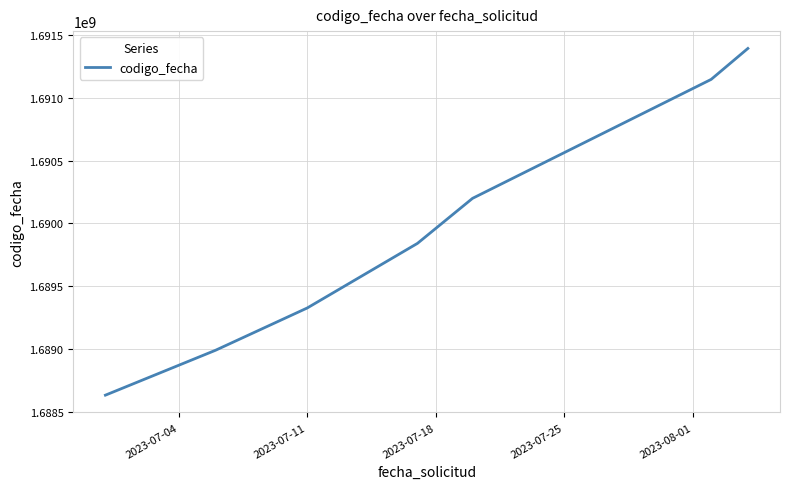

What is the maximum value shown in the chart?

1691392874